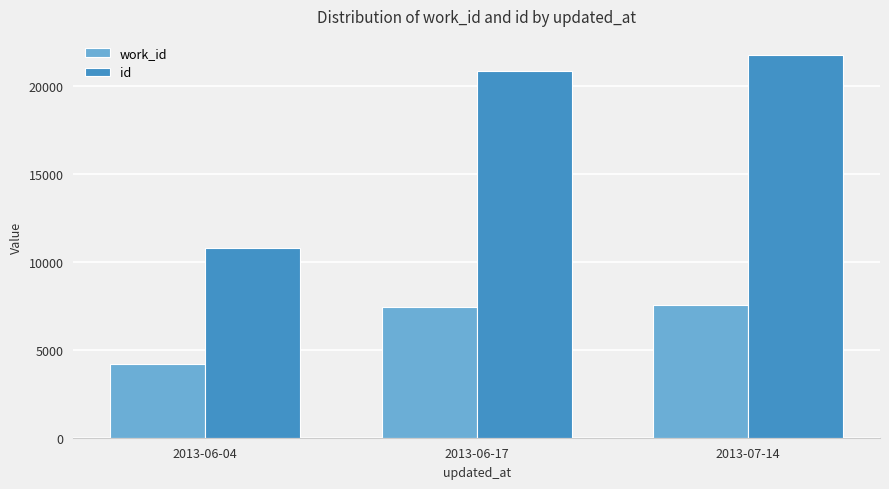

Is the value of work_id at 2013-06-17 greater than the value of id at 2013-07-14?

No